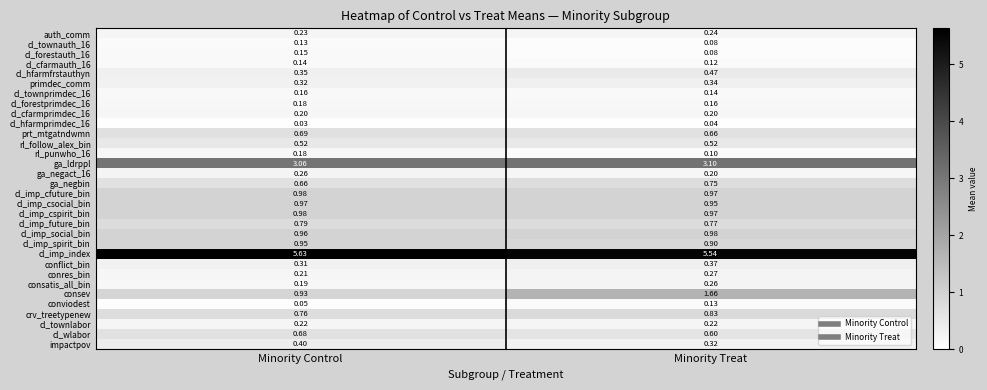

At which label does cl_imp_spirit_bin reach its peak?

Minority Control